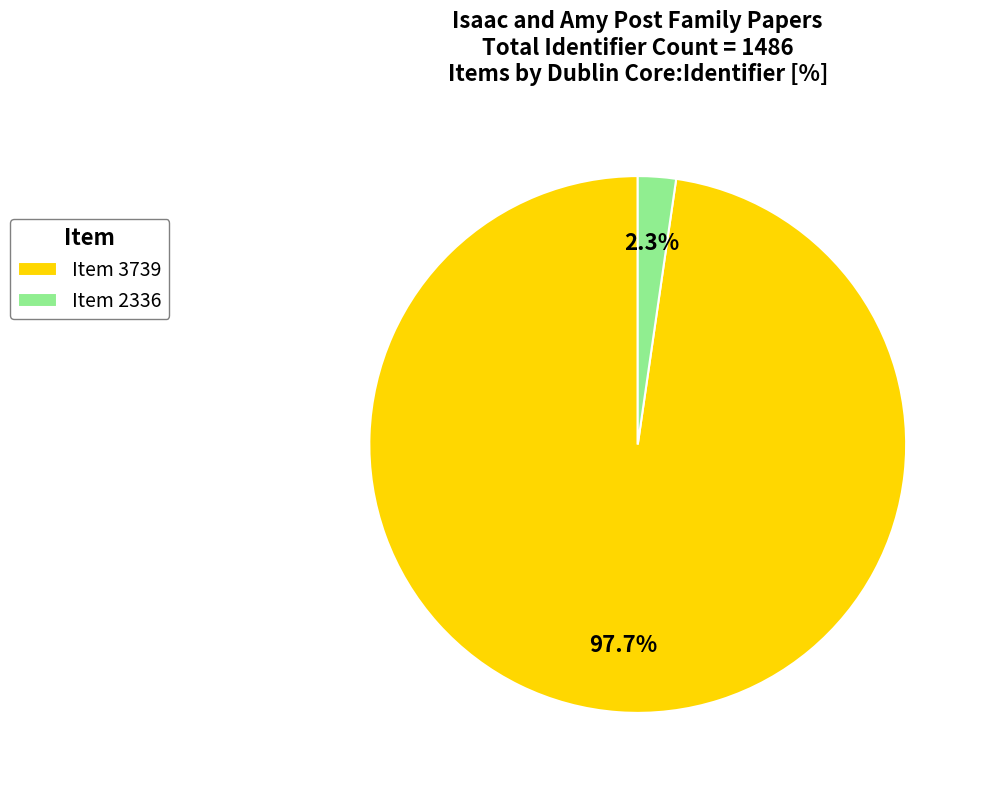

What is the largest slice in the pie chart?

Item 3739